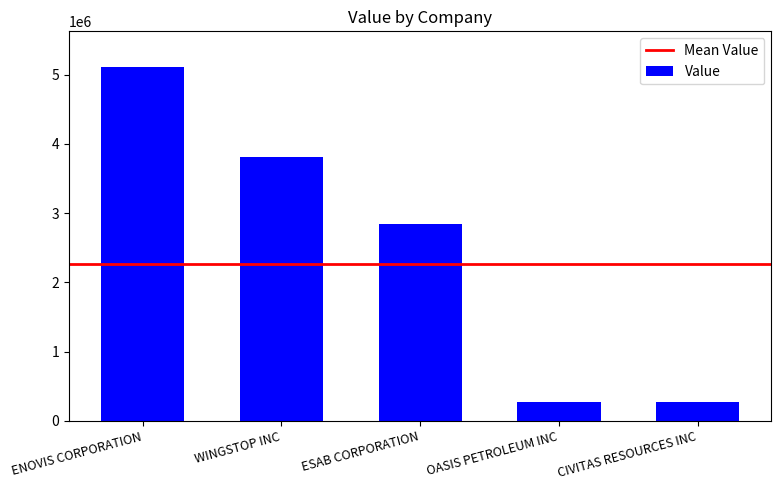

What is the label of the 4th bar from the left?

OASIS PETROLEUM INC